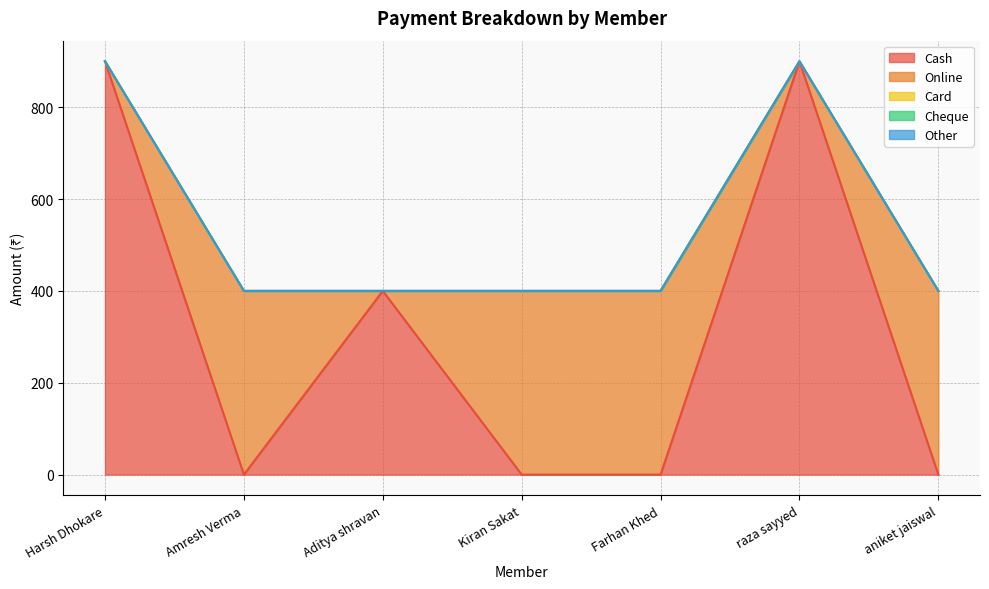

At which label is Online closest to 200?

Harsh Dhokare